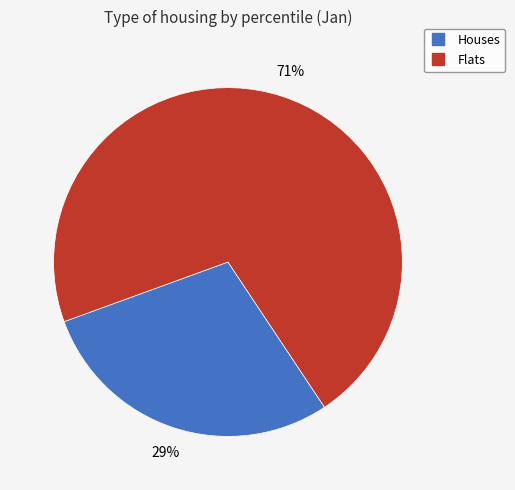

To the nearest percent, what is the average slice percentage?

50%